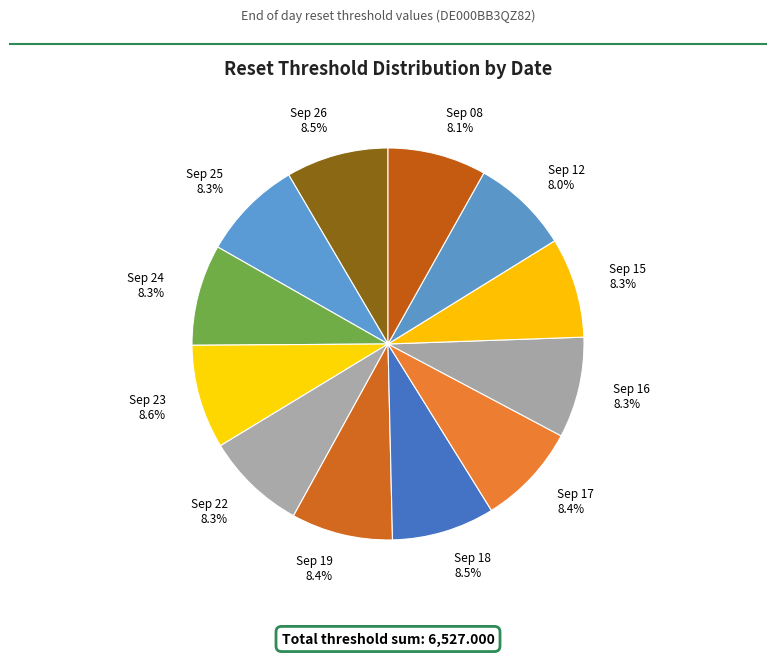

Is there a majority slice in this chart?

No